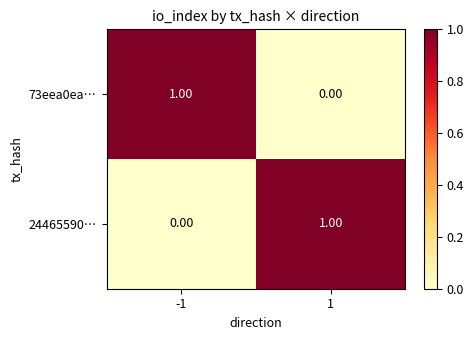

Rank the series at -1 from lowest to highest value.

24465590…, 73eea0ea…